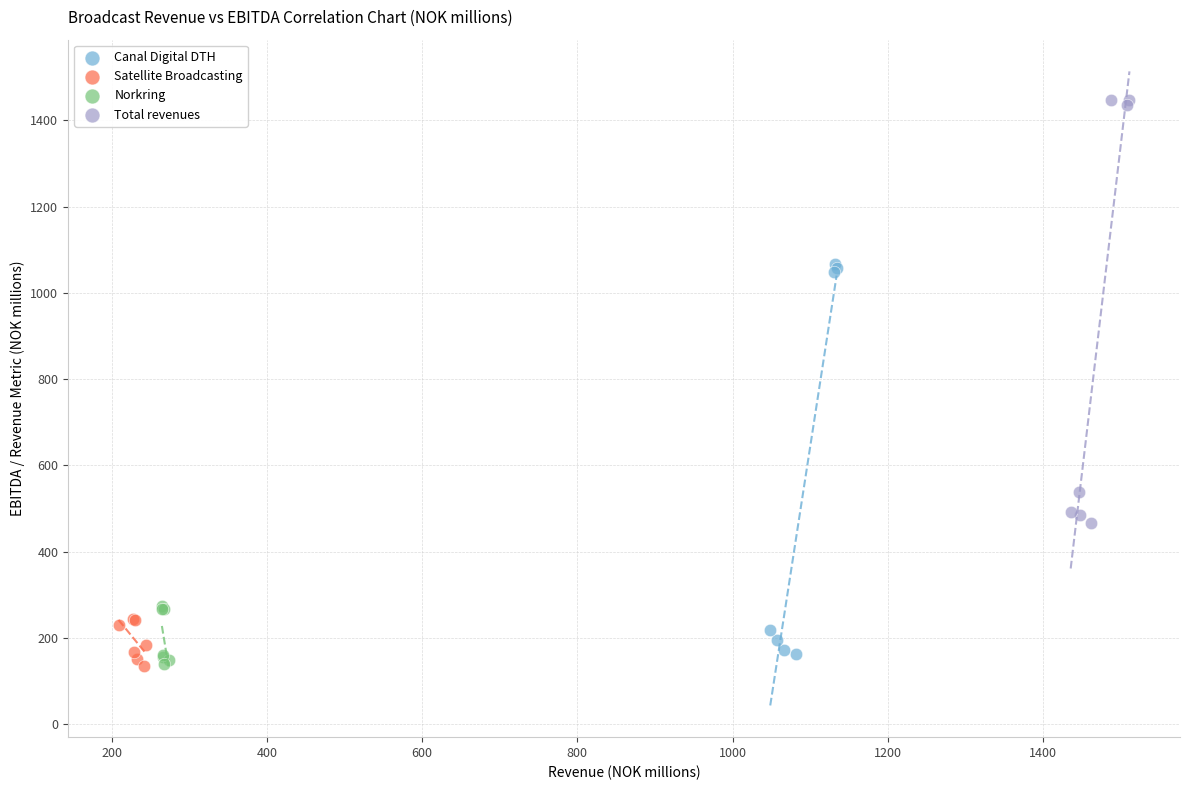

Which series has the largest Y range (max minus min)?

Total revenues